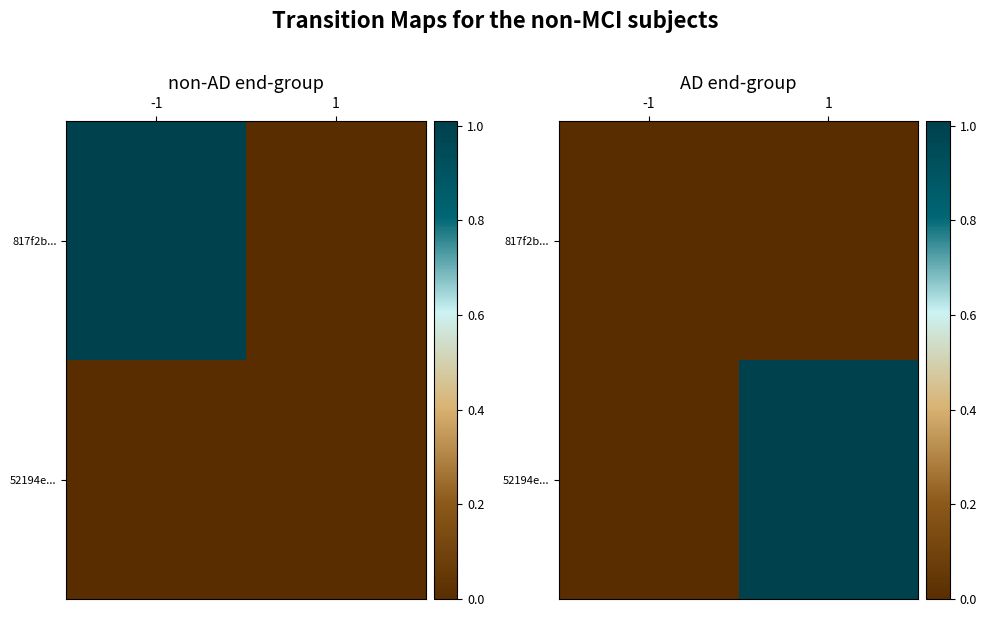

At how many categories does at least one series exceed 0?

1